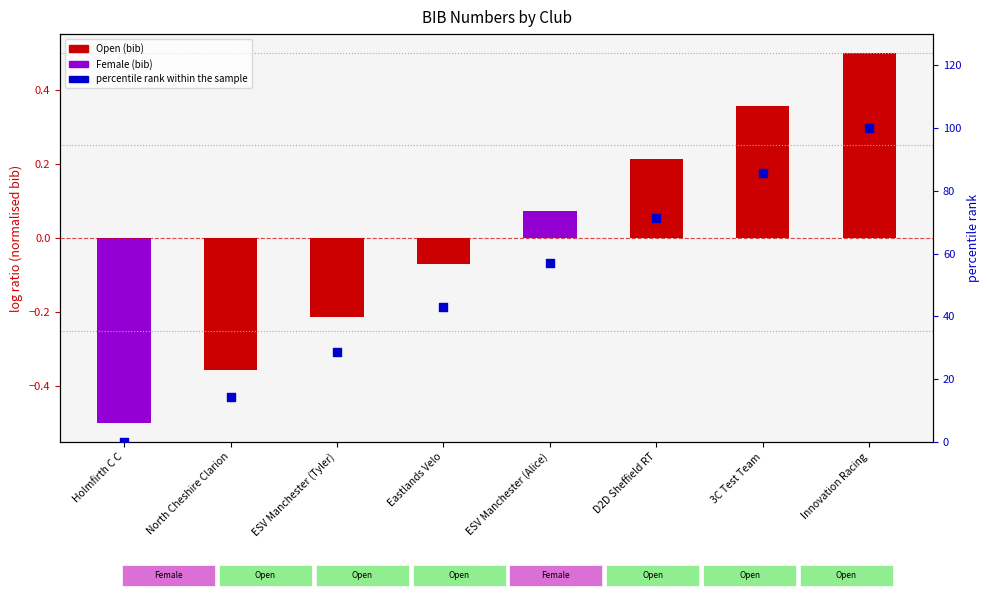

Which has a higher value, D2D Sheffield RT or Holmfirth C C?

D2D Sheffield RT